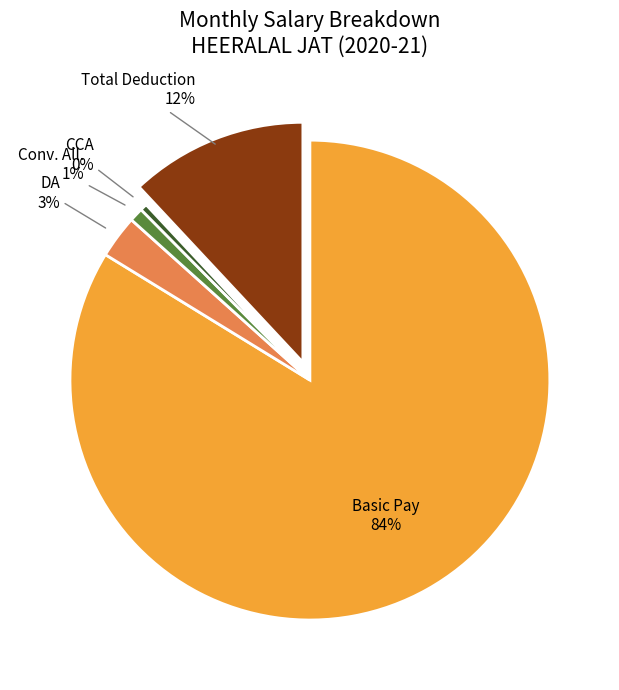

The Conv. All. slice represents 14% of the pie. True or false?

False